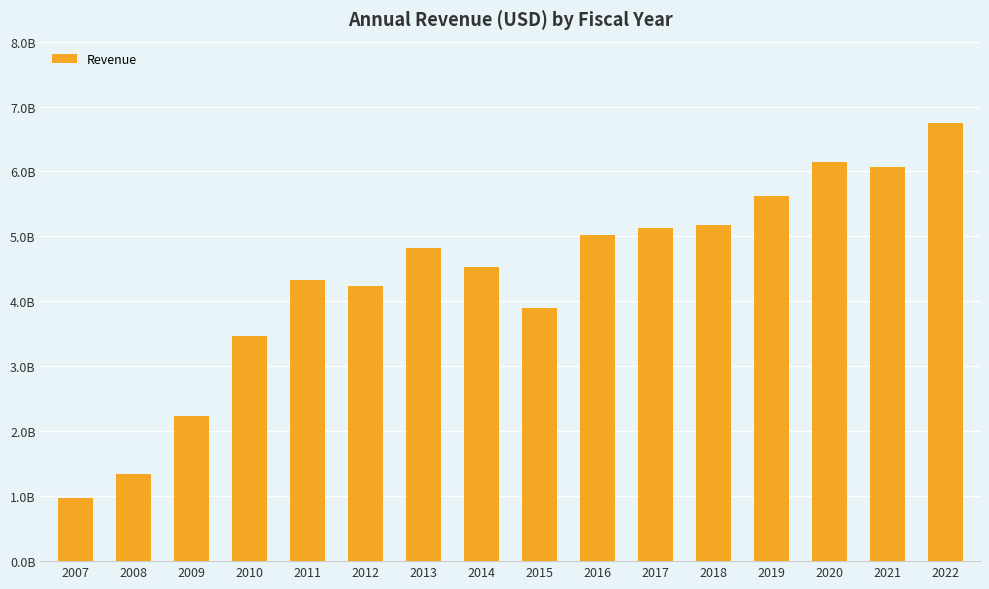

Are the bars horizontal?

No